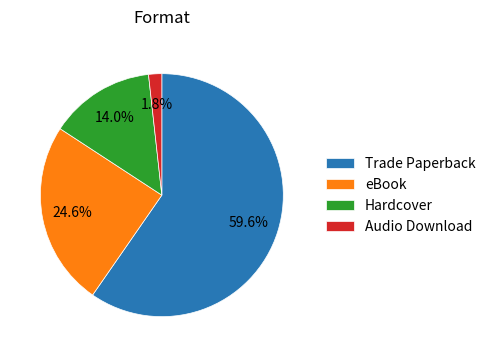

What is the smallest slice in the pie chart?

Audio Download